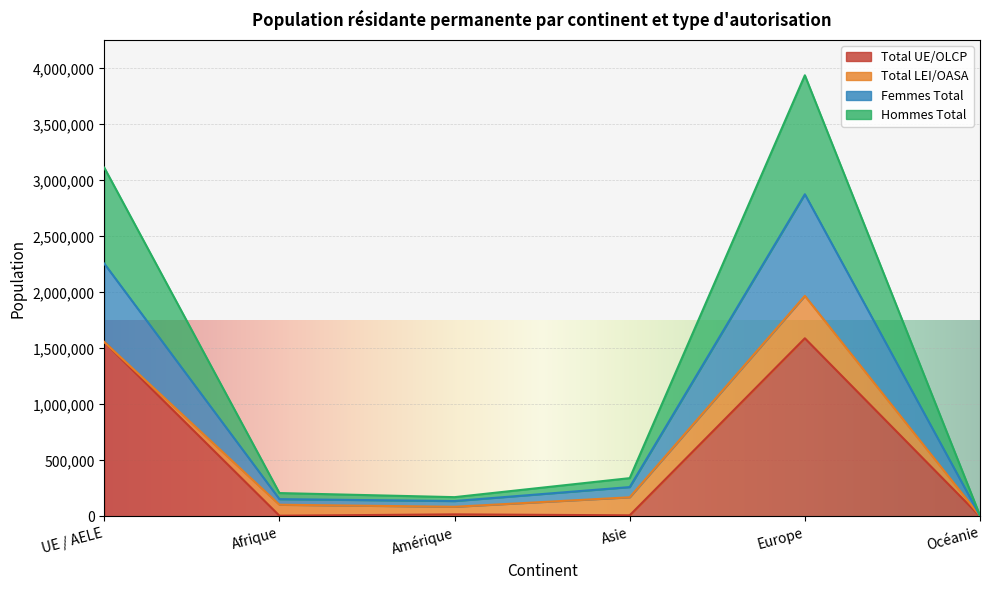

How many values in the Hommes Total series exceed 170843?

2